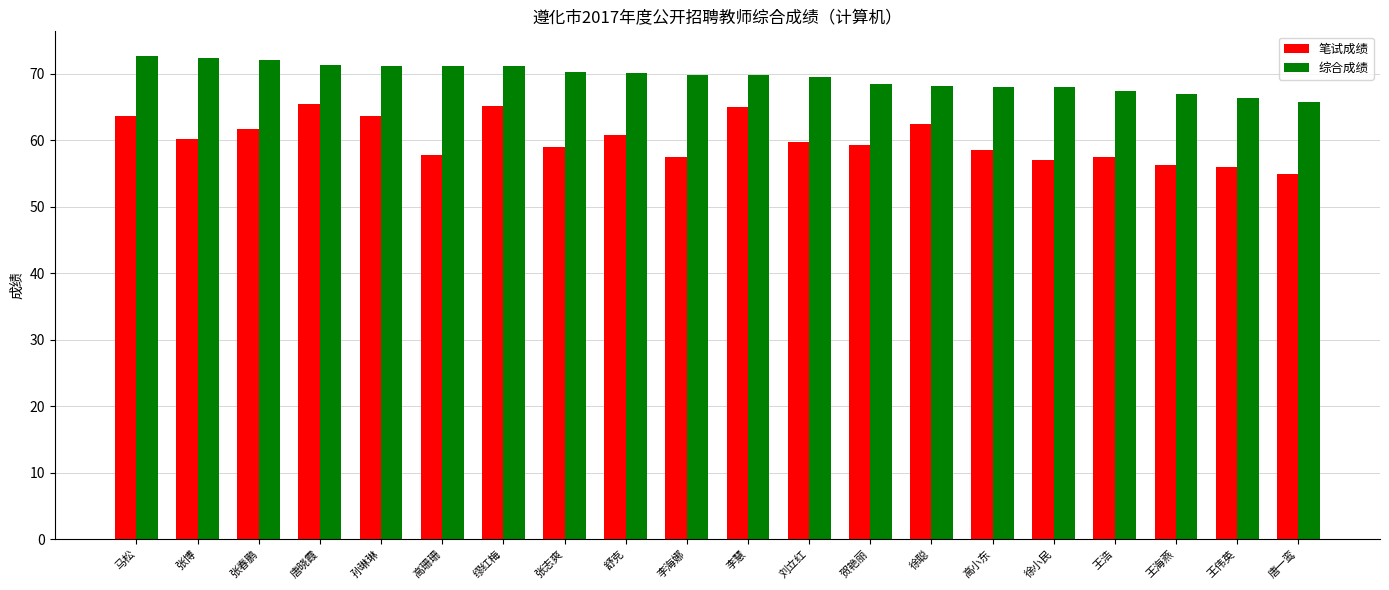

True or false: 笔试成绩 has a value of 86.8 at 唐晓霞.

False